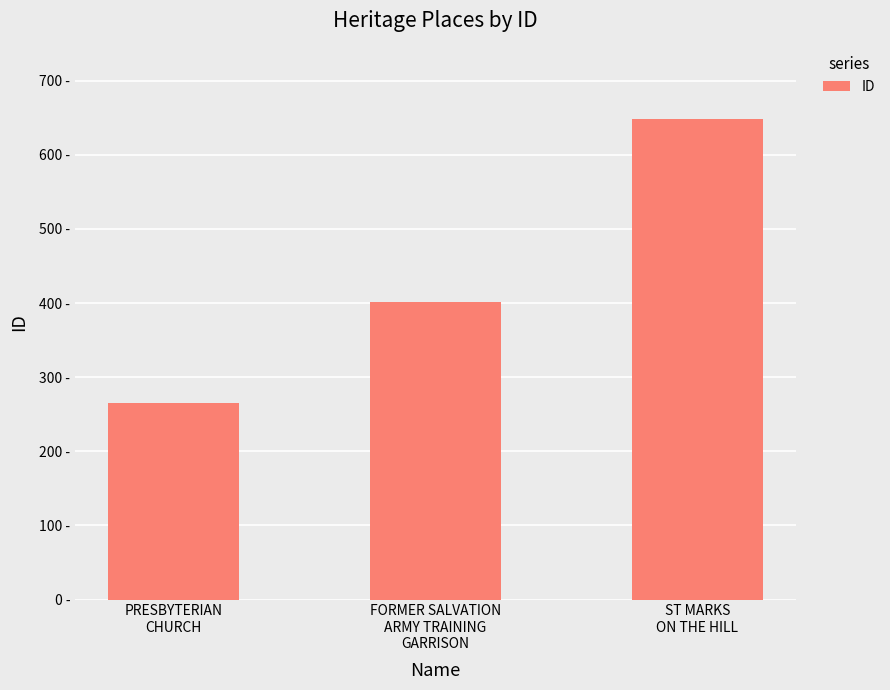

List the labels in order of value, smallest first.

PRESBYTERIAN
CHURCH, FORMER SALVATION
ARMY TRAINING
GARRISON, ST MARKS
ON THE HILL